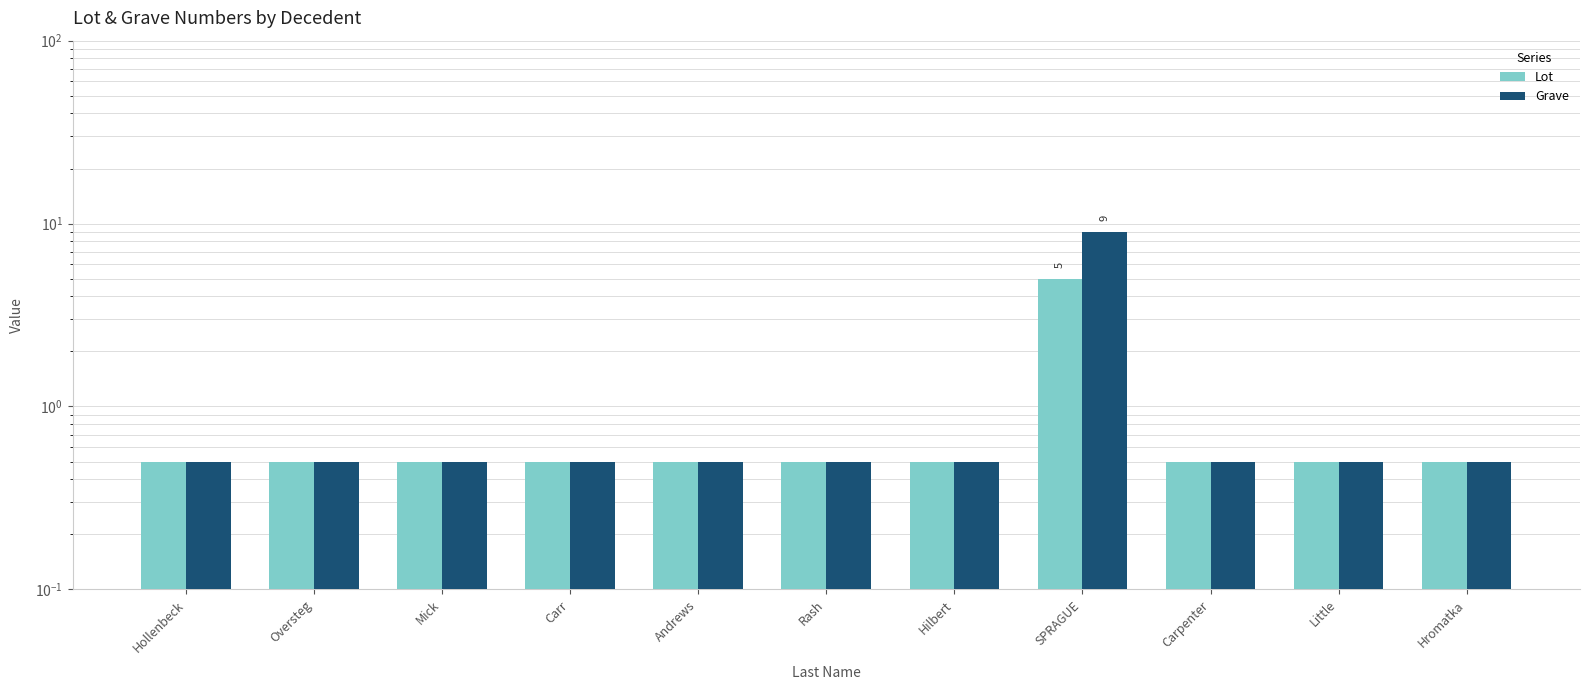

Reading left to right, transcribe all the data shown in this chart.

Lot: Hollenbeck=0.5	Oversteg=0.5	Mick=0.5	Carr=0.5	Andrews=0.5	Rash=0.5	Hilbert=0.5	SPRAGUE=5.0	Carpenter=0.5	Little=0.5	Hromatka=0.5
Grave: Hollenbeck=0.5	Oversteg=0.5	Mick=0.5	Carr=0.5	Andrews=0.5	Rash=0.5	Hilbert=0.5	SPRAGUE=9.0	Carpenter=0.5	Little=0.5	Hromatka=0.5